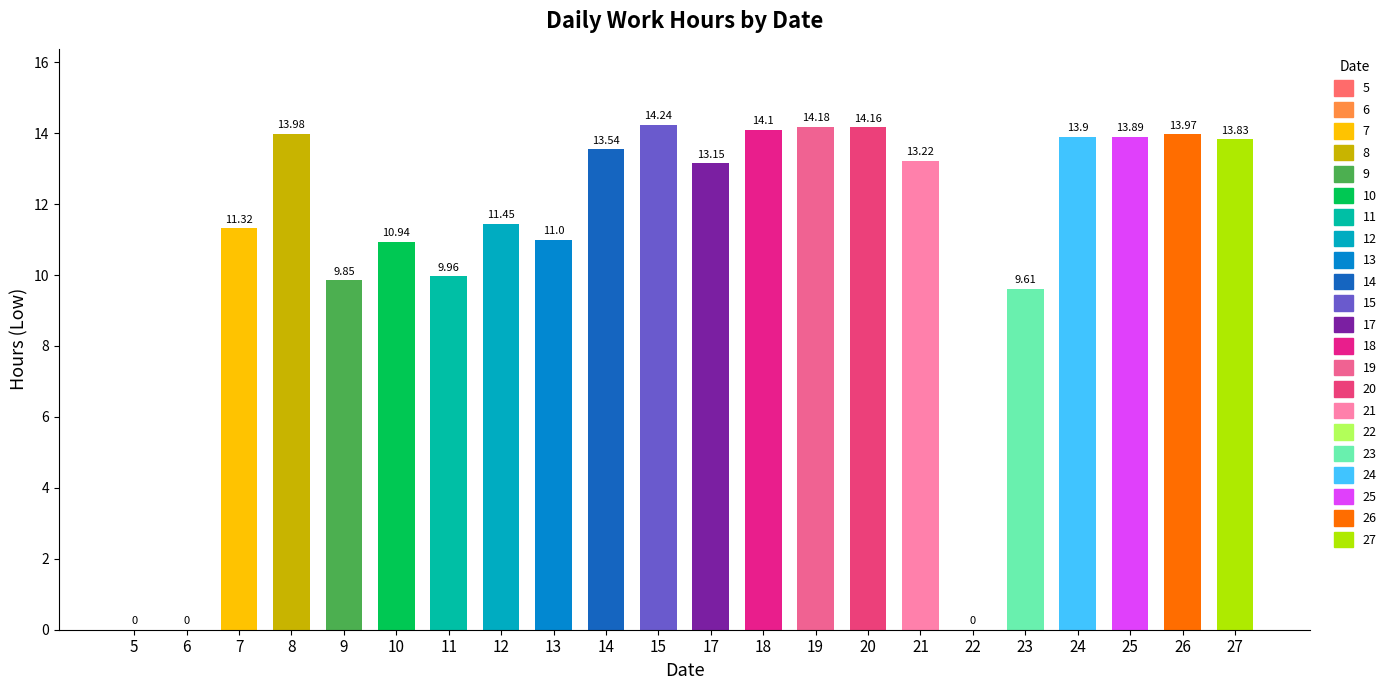

Rank the categories by value from highest to lowest.

15, 19, 20, 18, 8, 26, 24, 25, 27, 14, 21, 17, 12, 7, 13, 10, 11, 9, 23, 5, 6, 22